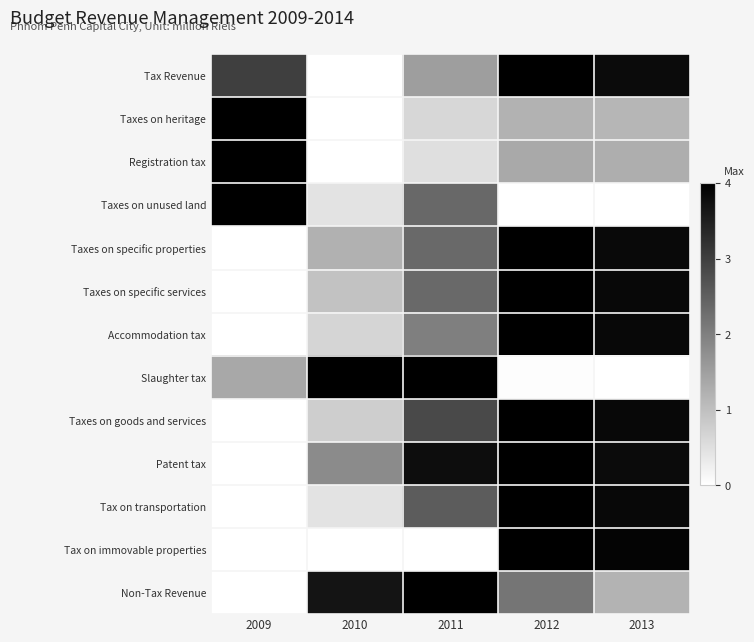

At how many categories does at least one series exceed 0?

5